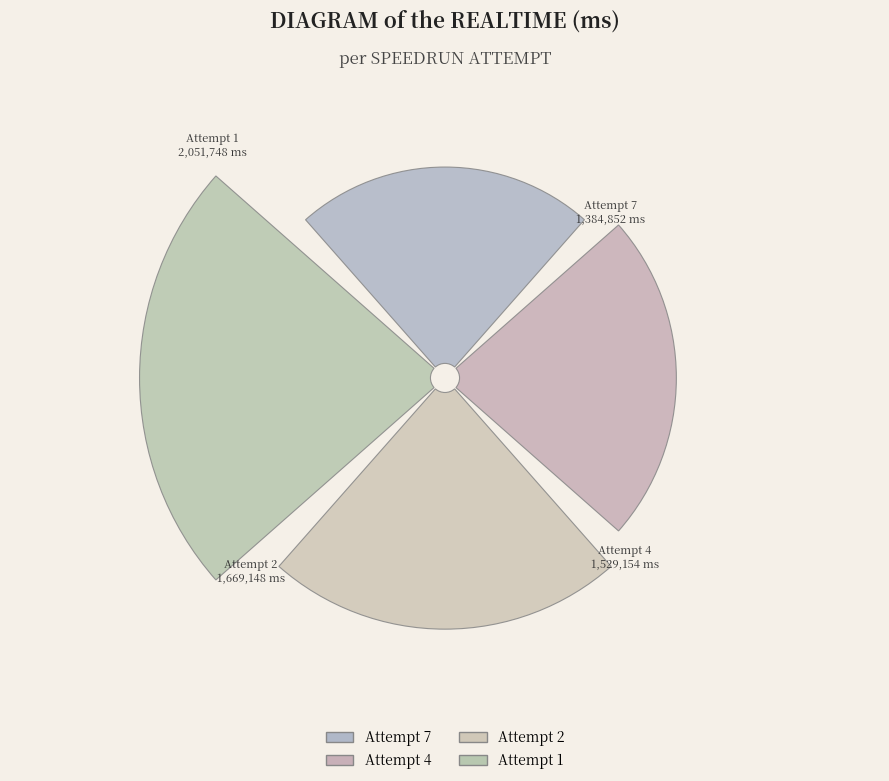

To the nearest percent, what is the average slice percentage?

25%